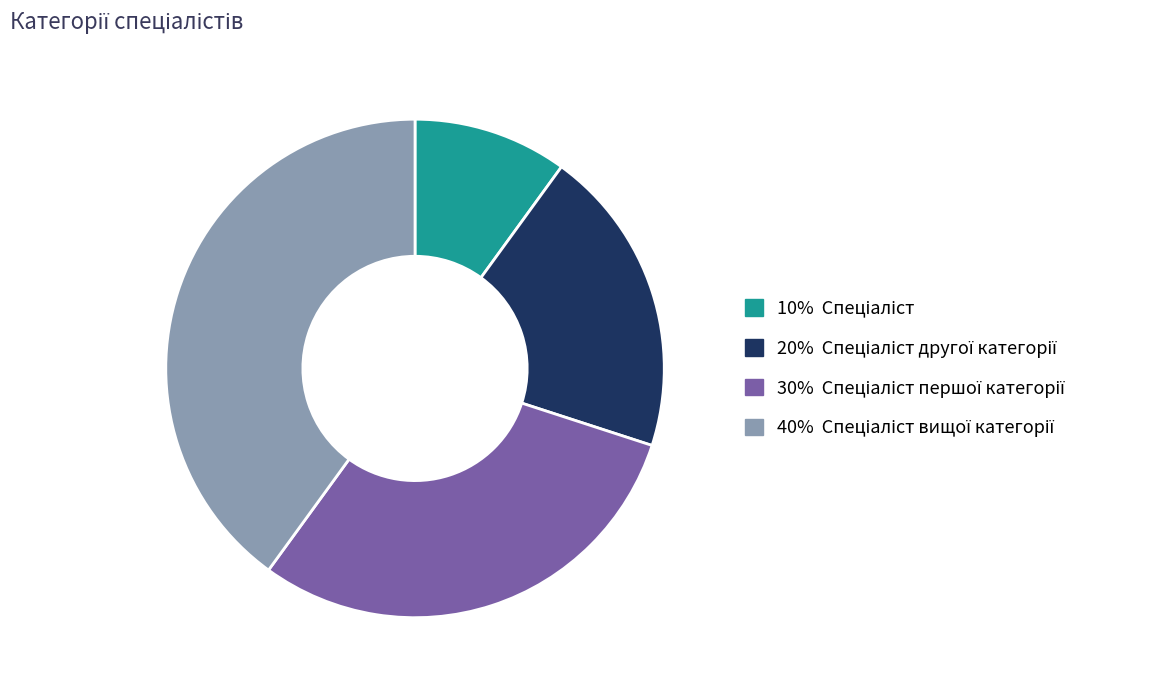

Is there a majority slice in this chart?

No